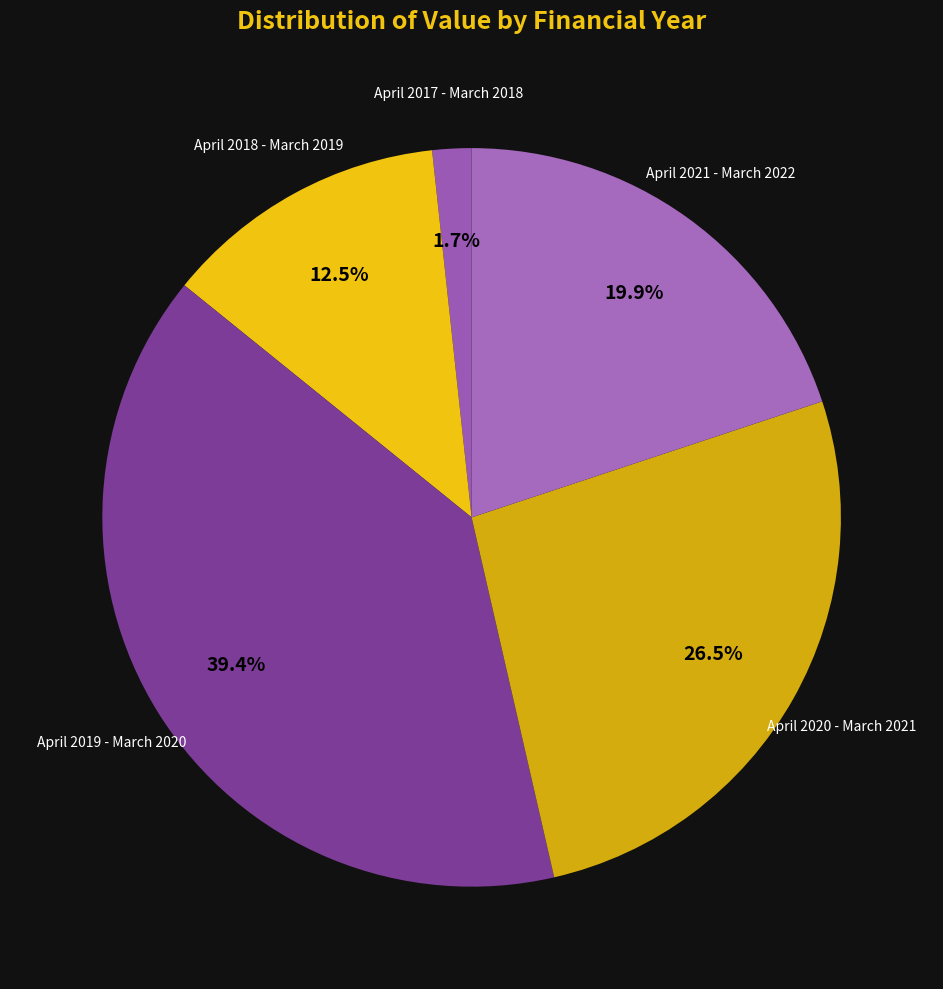

Count the number of slices in the pie.

5